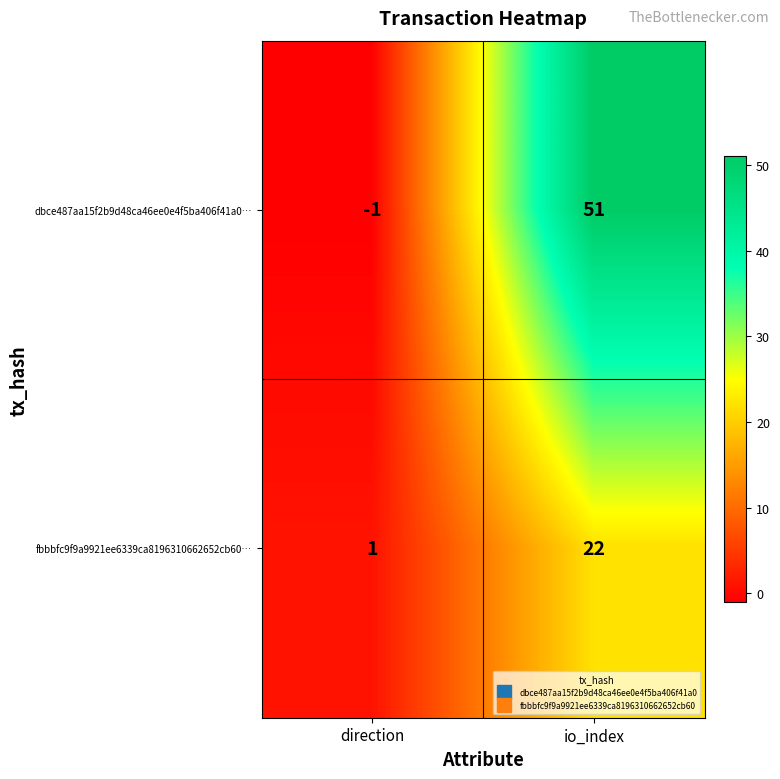

Is the value of fbbbfc9f9a9921ee6339ca8196310662652cb60… at io_index greater than the value of dbce487aa15f2b9d48ca46ee0e4f5ba406f41a0… at io_index?

No